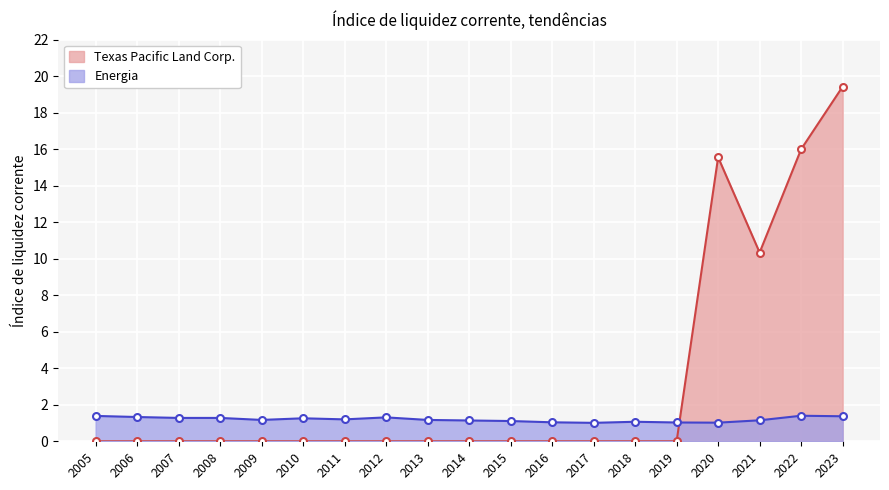

True or false: Texas Pacific Land Corp. has a value of 0.0 at 2010.

True